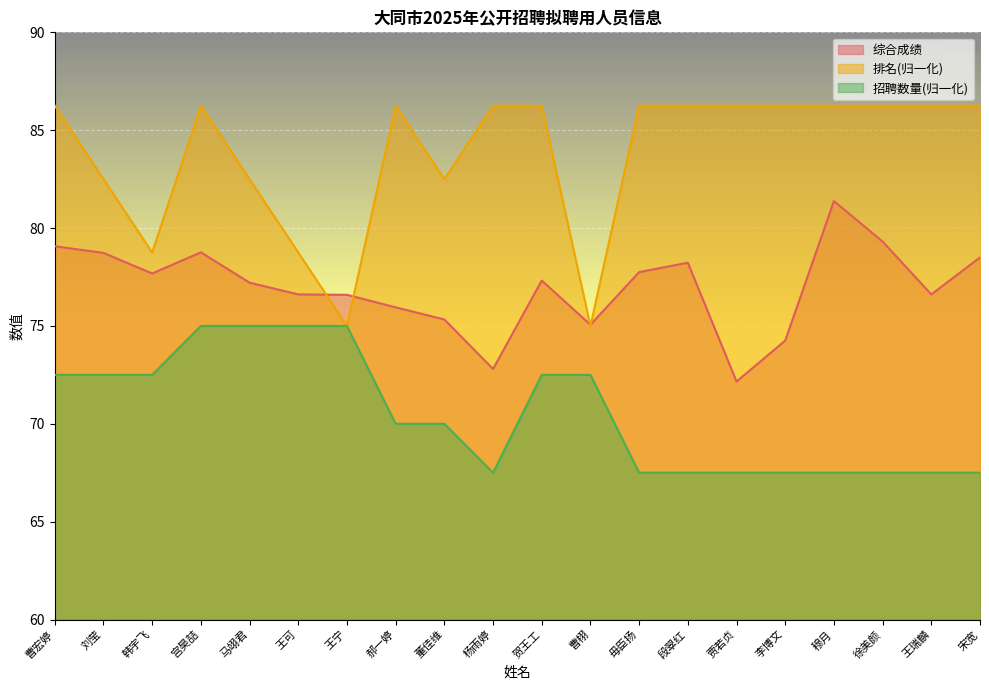

What is the difference between the second highest and second lowest values in the 综合成绩 series?

6.5